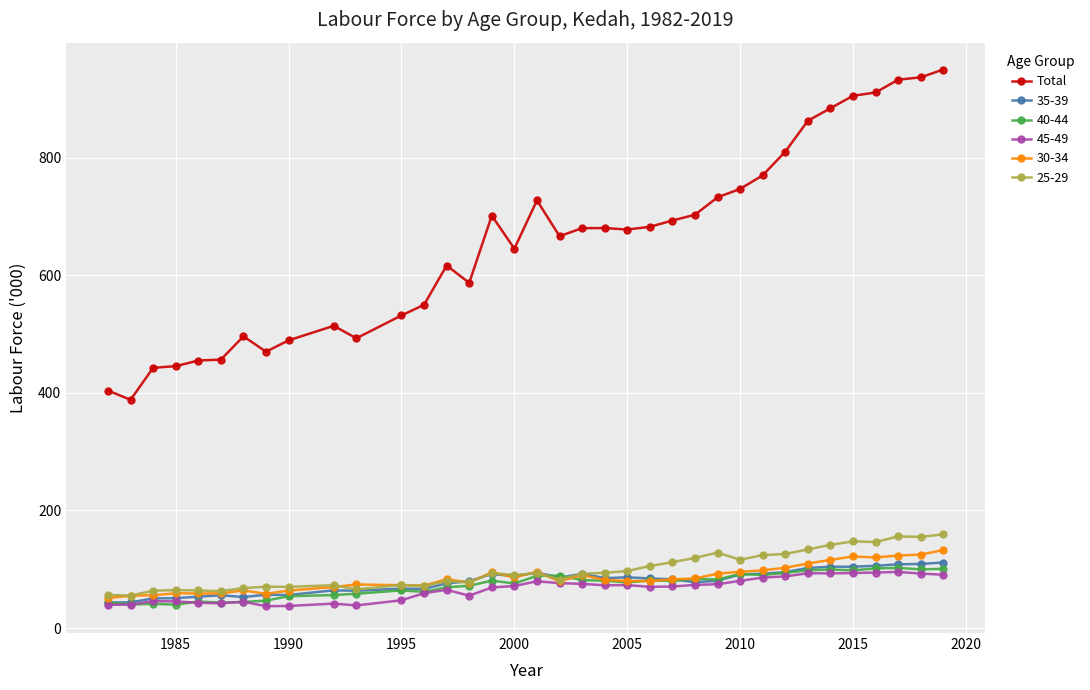

What is the value of the 40-44 point at the 6th from the left?

43.3